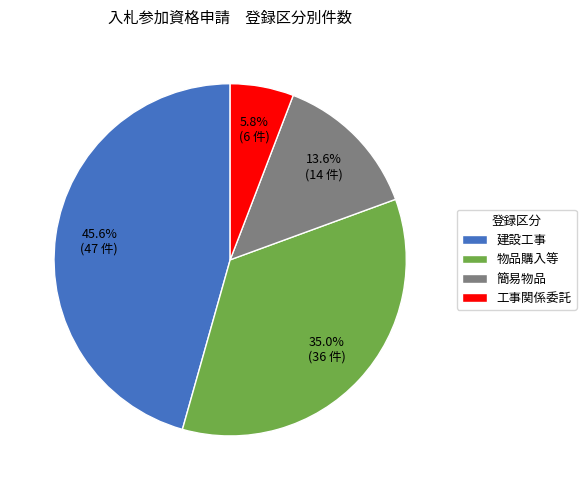

How many segments does this pie chart have?

4